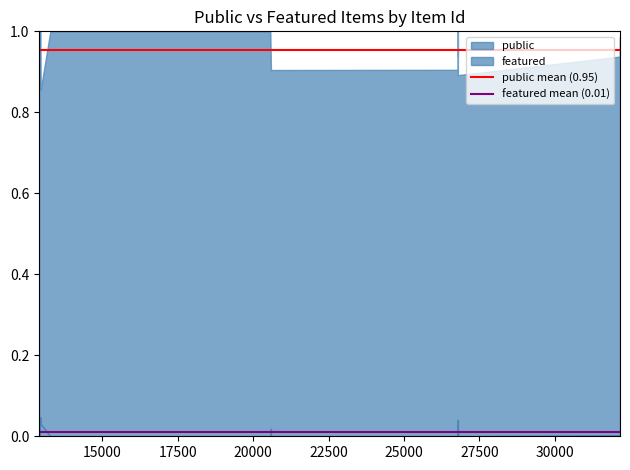

What is the value of the public mean (0.95) point at the 2nd from the left?

1.0